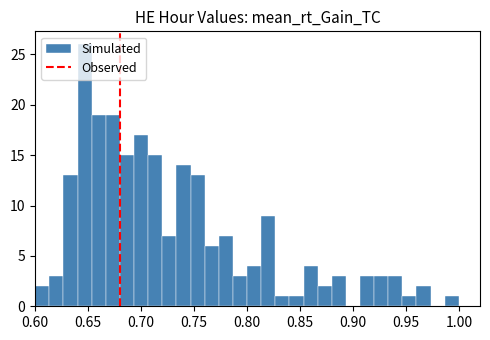

Read against the x-axis, roughly where is the centre of the tallest bar?

0.645